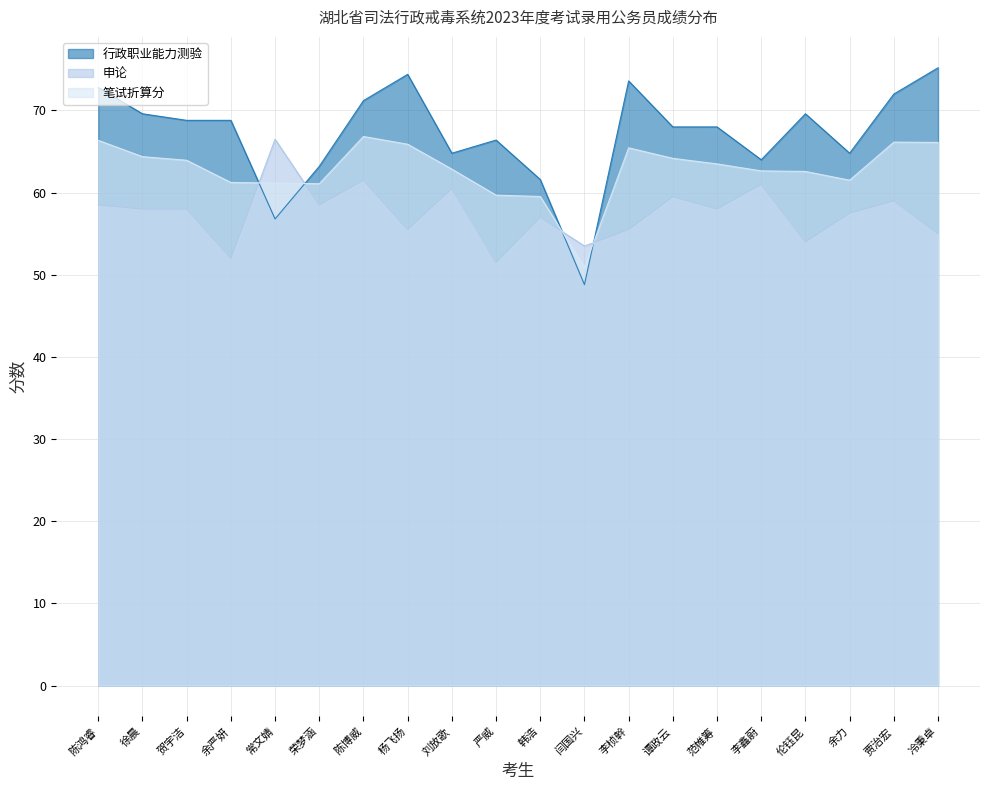

What is the difference between the second highest and second lowest values in the 申论 series?

9.5